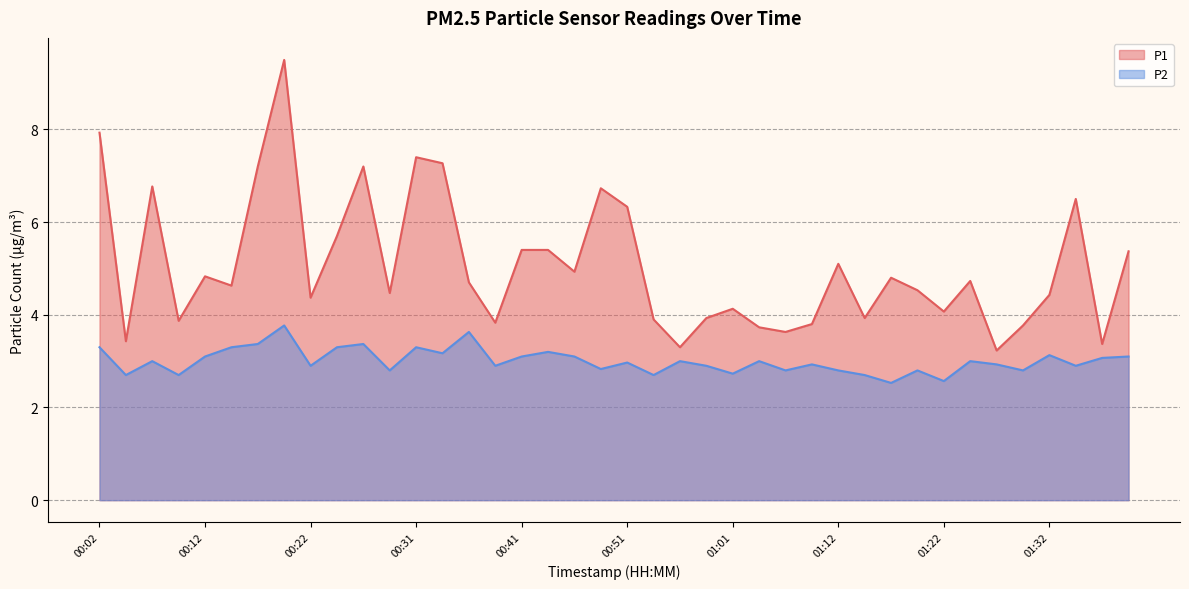

Reading right to left, extract all data points from this chart.

P1: 5.4	3.4	6.5	4.4	3.8	3.2	4.7	4.1	4.5	4.8	3.9	5.1	3.8	3.6	3.7	4.1	3.9	3.3	3.9	6.3	6.7	4.9	5.4	5.4	3.8	4.7	7.3	7.4	4.5	7.2	5.7	4.4	9.5	7.2	4.6	4.8	3.9	6.8	3.4	7.9
P2: 3.1	3.1	2.9	3.1	2.8	2.9	3.0	2.6	2.8	2.5	2.7	2.8	2.9	2.8	3.0	2.7	2.9	3.0	2.7	3.0	2.8	3.1	3.2	3.1	2.9	3.6	3.2	3.3	2.8	3.4	3.3	2.9	3.8	3.4	3.3	3.1	2.7	3.0	2.7	3.3